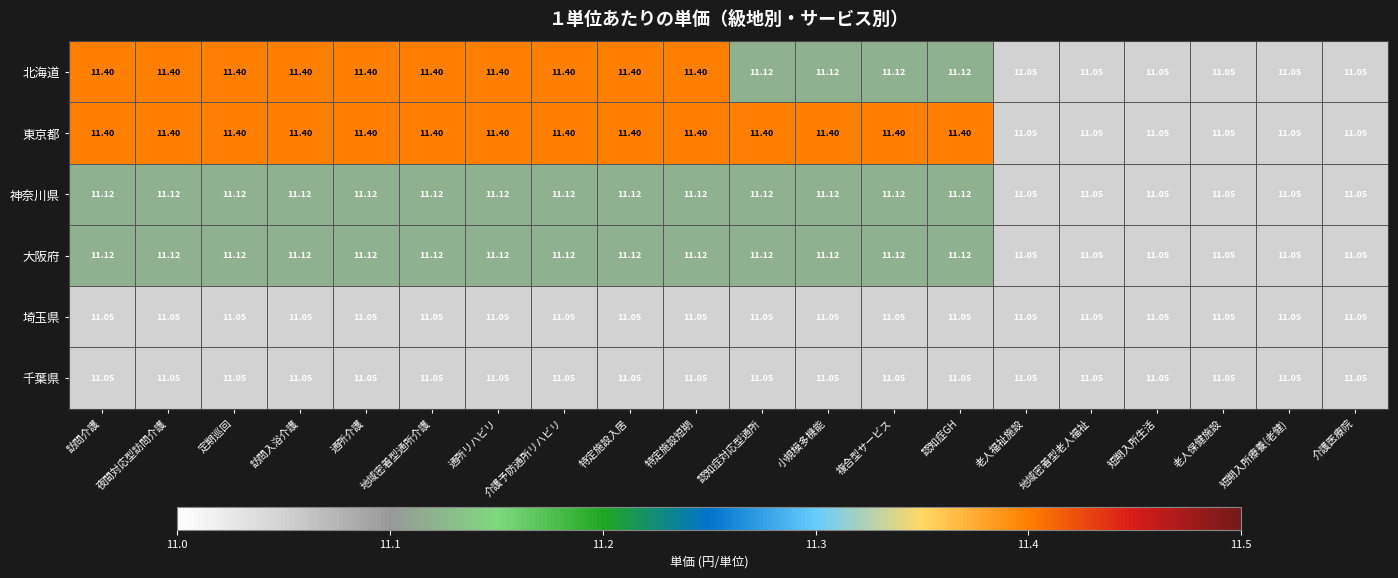

Is the value of 千葉県 at 特定施設入居 greater than the value of 北海道 at 地域密着型通所介護?

No